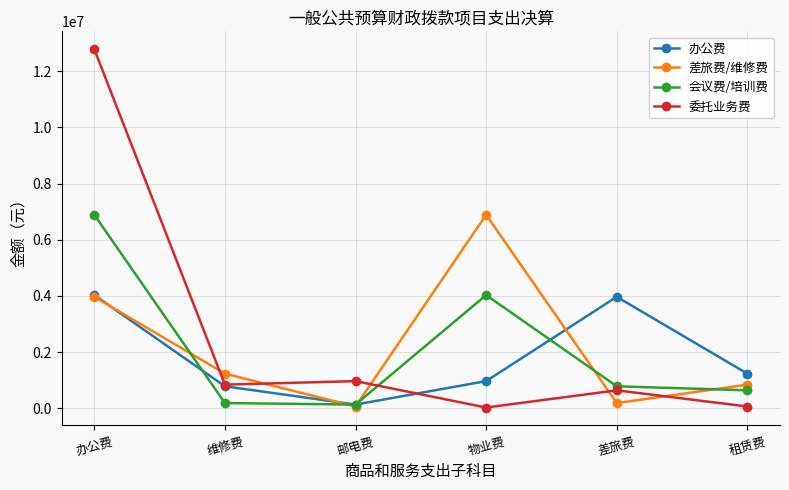

The 委托业务费 series shows 302999.3 at 维修费. True or false?

False